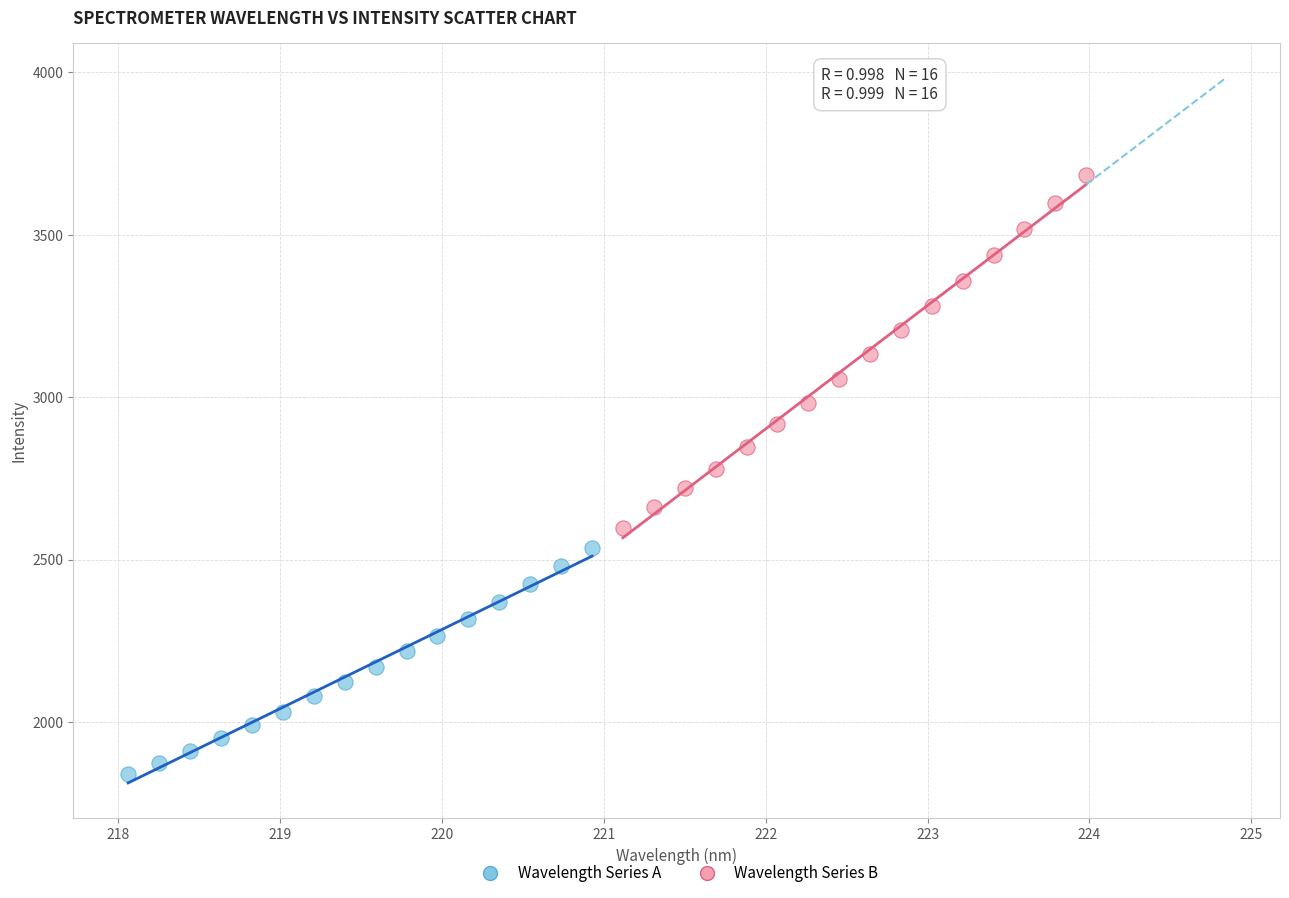

Which series contains the lowest Y value?

Wavelength Series A